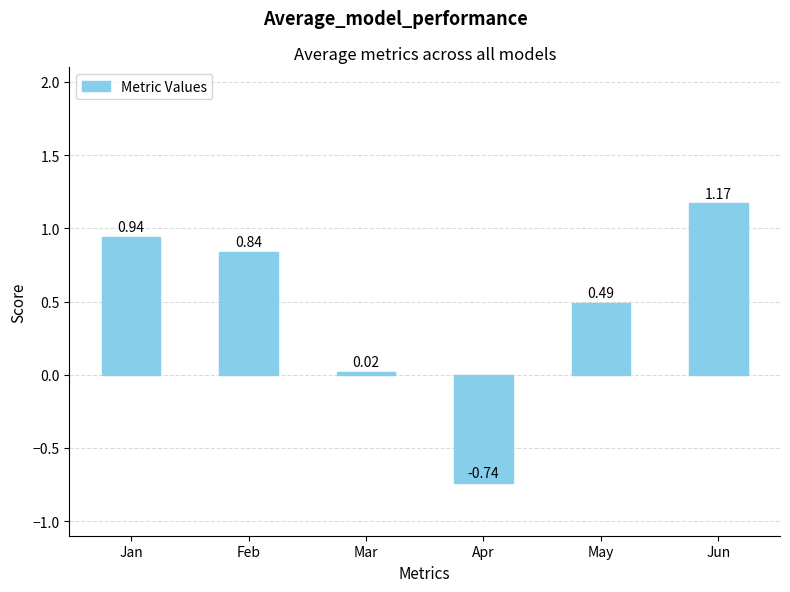

What is the change in value from Apr to Jun?

+1.9